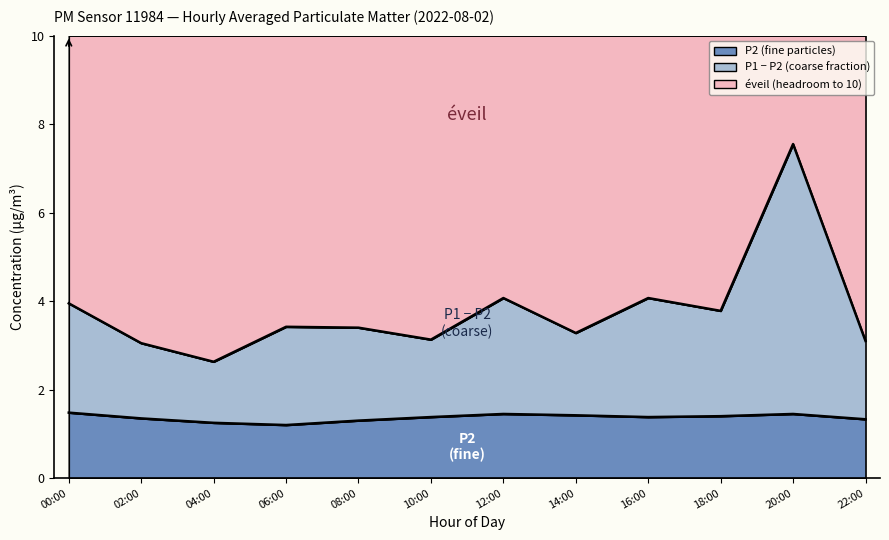

How many interior local valleys does the P1 series have?

4